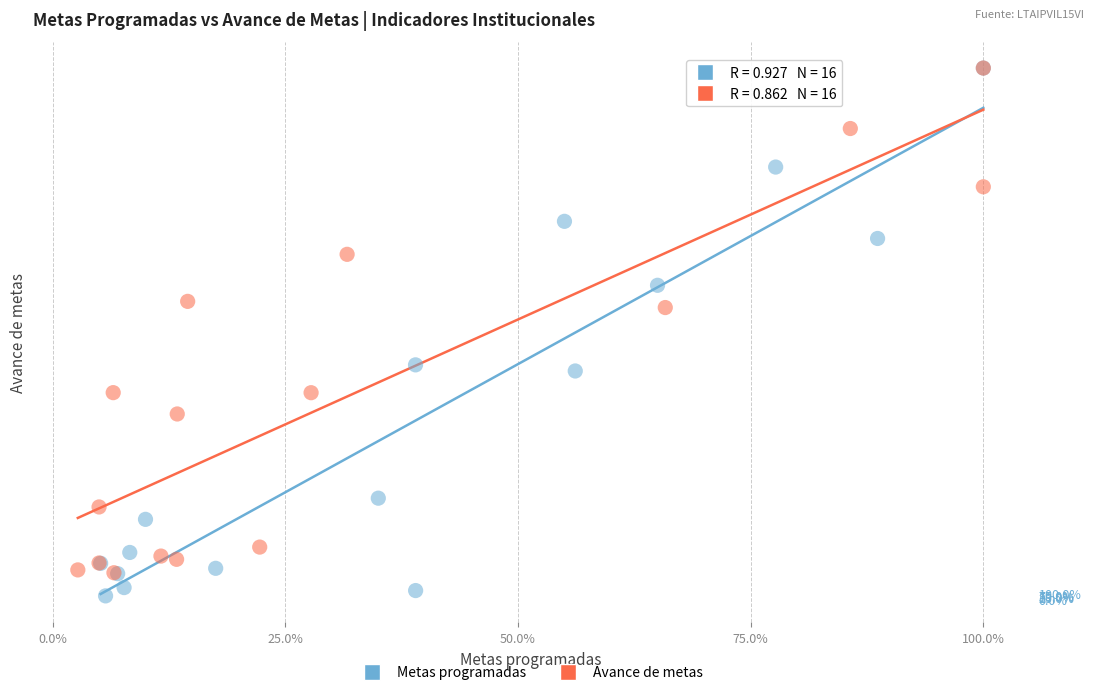

Which series reaches the minimum Y coordinate?

Metas programadas